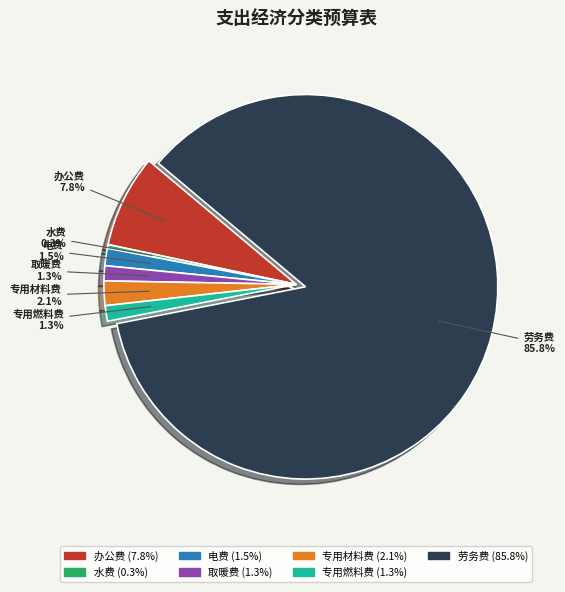

How many segments does this pie chart have?

7